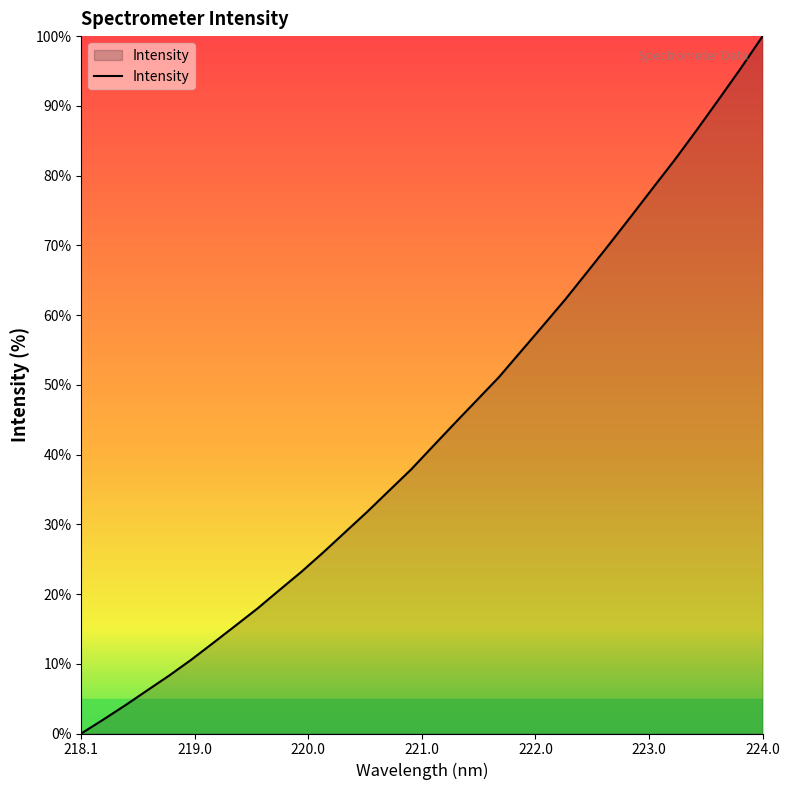

What is the maximum value shown in the chart?

100.0